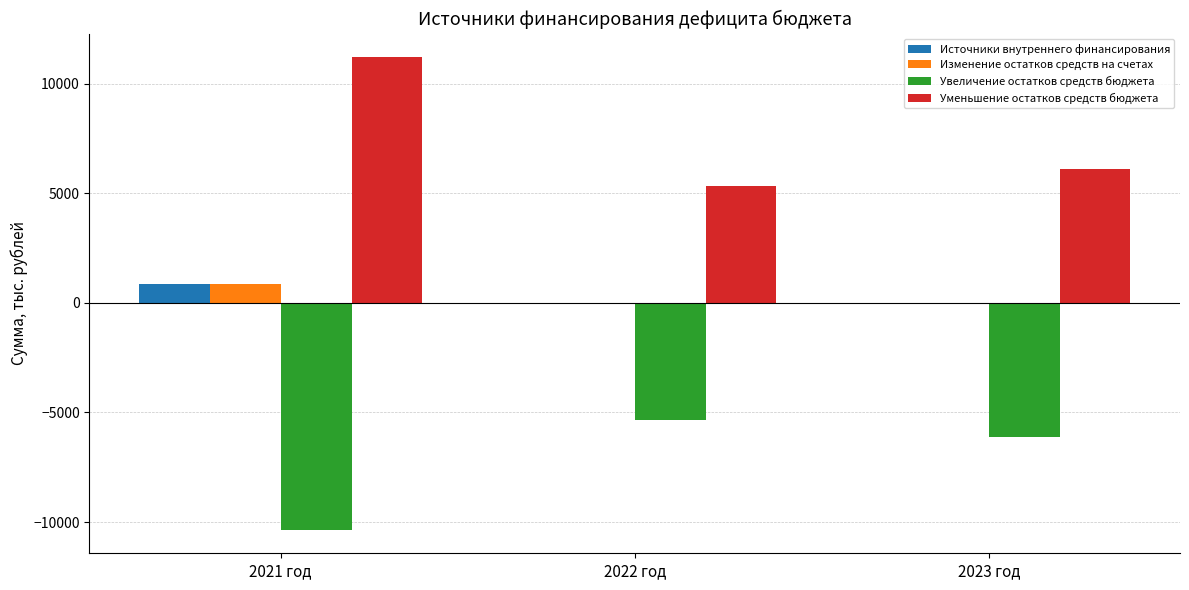

Is the value of Источники внутреннего финансирования at 2021 год greater than the value of Увеличение остатков средств бюджета at 2022 год?

Yes